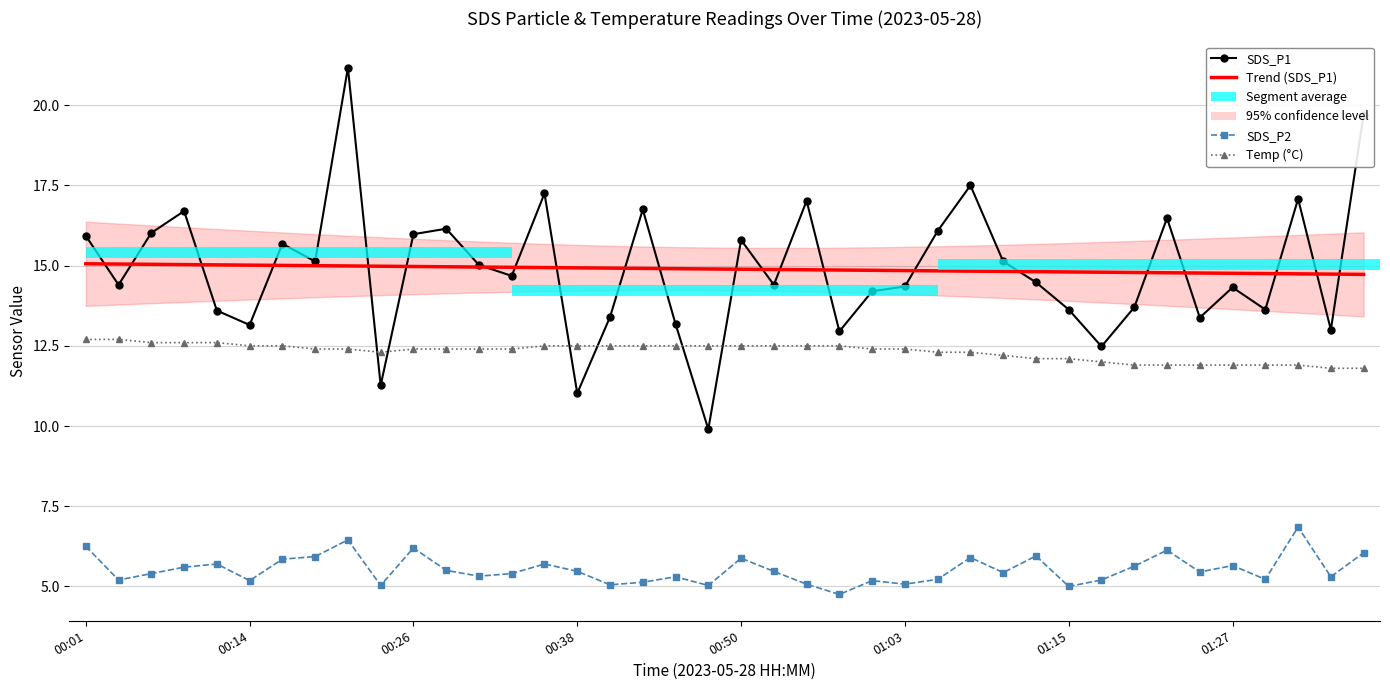

What is the minimum value shown in the chart?

4.8